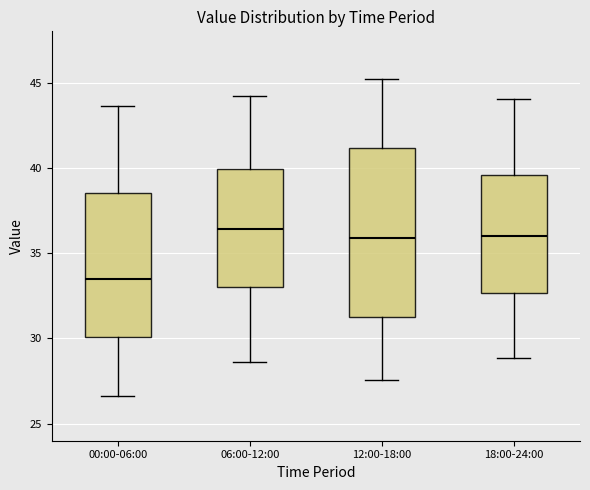

Reading left to right, read every box against the y-axis: the position of its median line, the range the box covers, and the ends of its whiskers. The values are not printed on the chart, so give them approximately, as read against the axis.

00:00-06:00: median 33.5, box 30.0 to 38.5, whiskers 26.5 to 43.5
06:00-12:00: median 36.5, box 33.0 to 40.0, whiskers 28.5 to 44.0
12:00-18:00: median 36.0, box 31.5 to 41.0, whiskers 27.5 to 45.0
18:00-24:00: median 36.0, box 32.5 to 39.5, whiskers 29.0 to 44.0